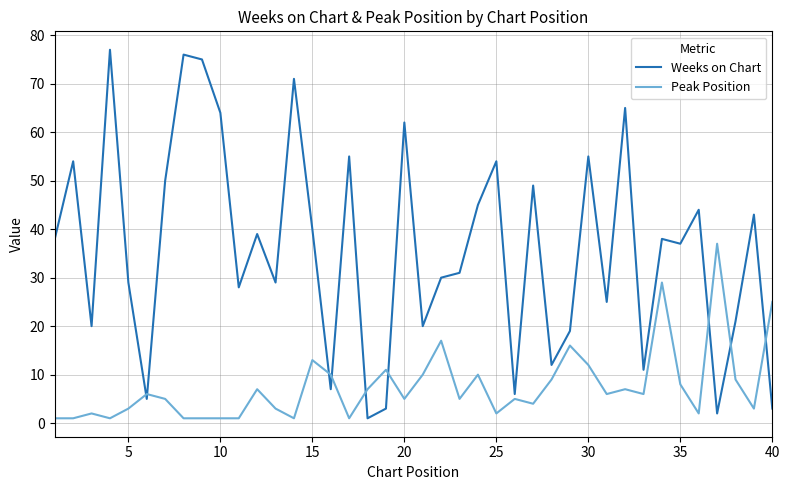

What is the difference between the maximum and minimum values in the Weeks on Chart series?

76